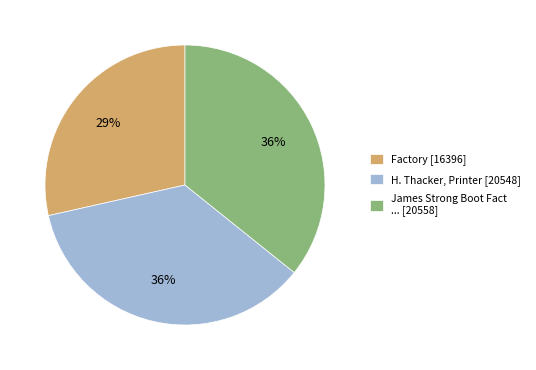

To the nearest percent, what is the difference between the Factory [16396] and James Strong Boot Fact ... [20558] slice percentages?

7%